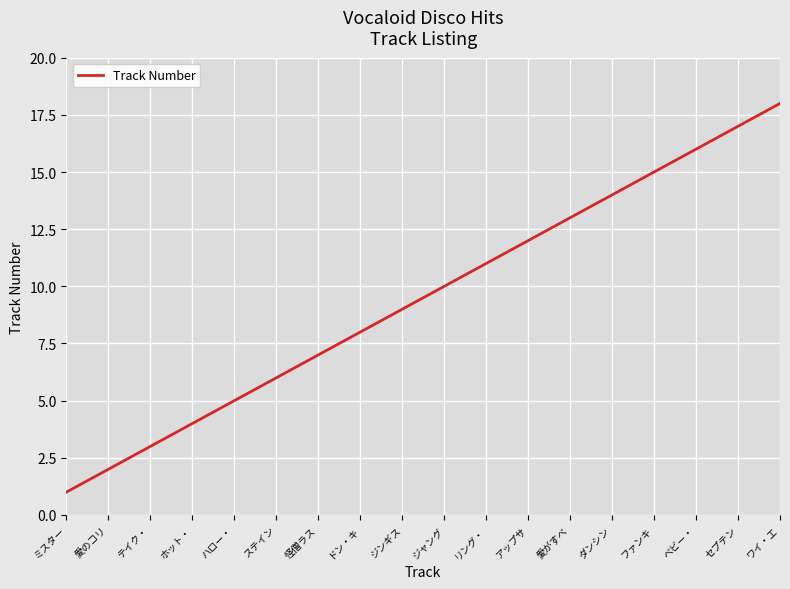

Is it true that the value at ホット・ is 4?

True